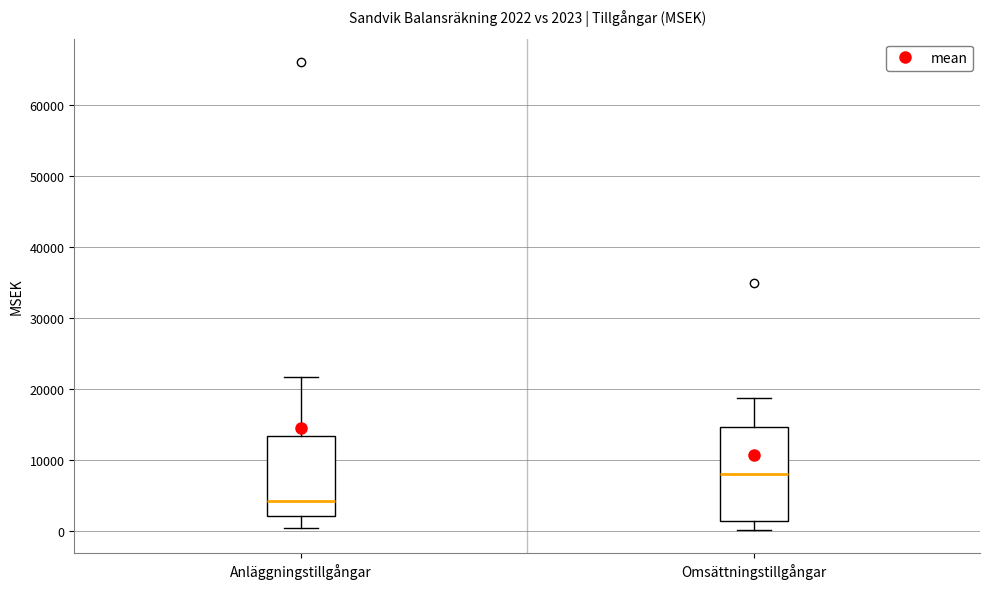

Comparing the boxes themselves (not the whiskers), which one is the tallest?

Omsättningstillgångar